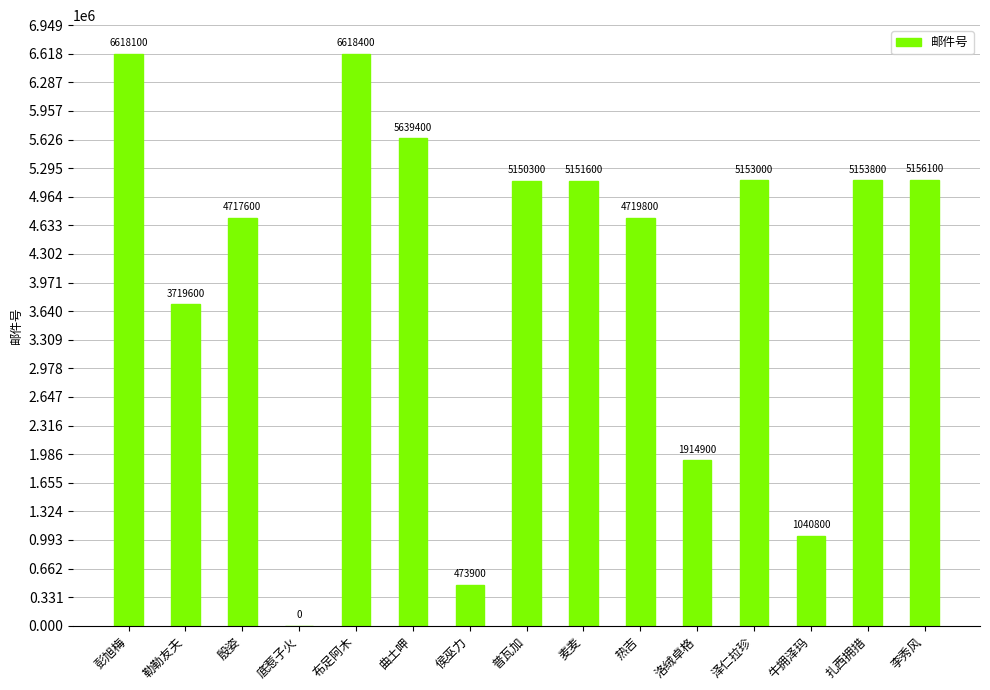

What is the sum of all values?

61227300